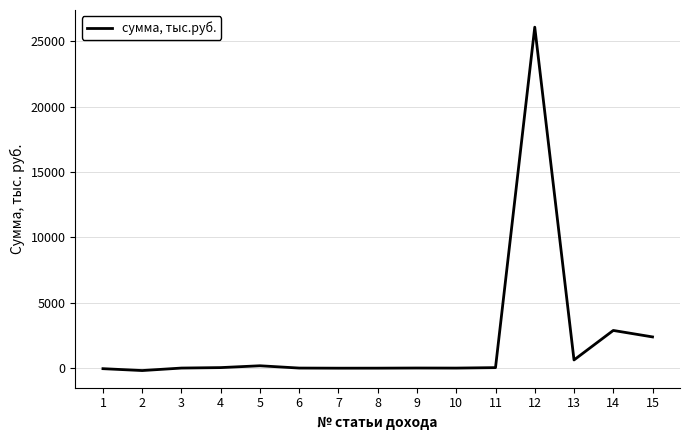

What is the difference between the maximum and minimum values?

26250.9